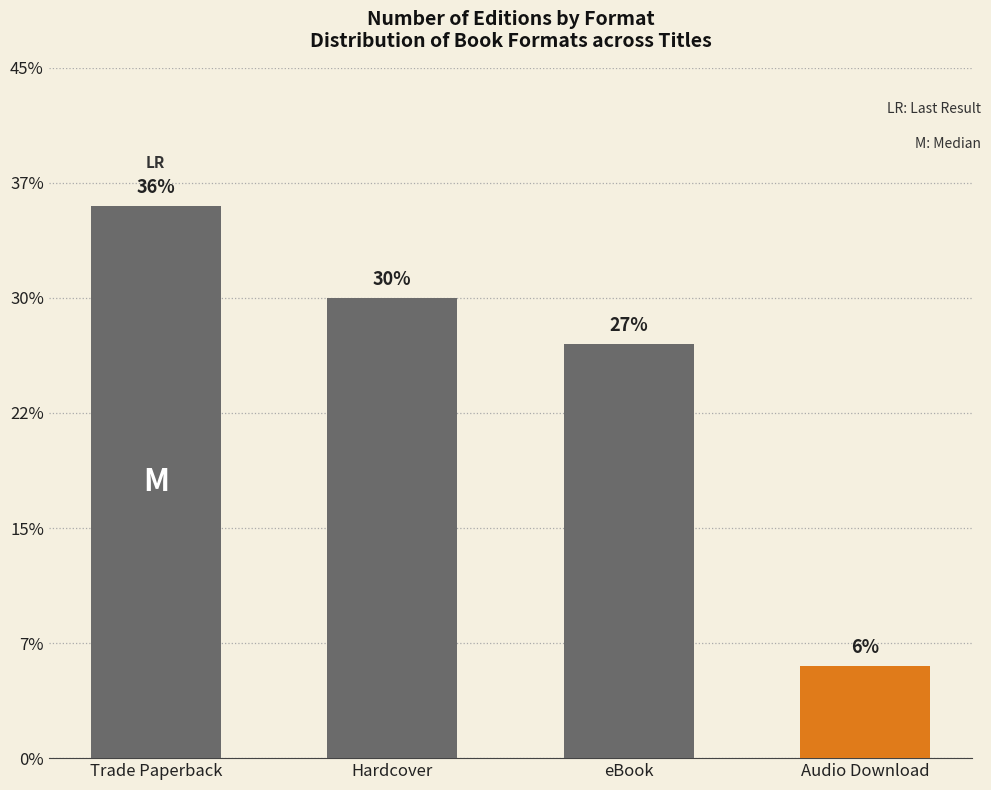

What is the change in value from Hardcover to Audio Download?

-16